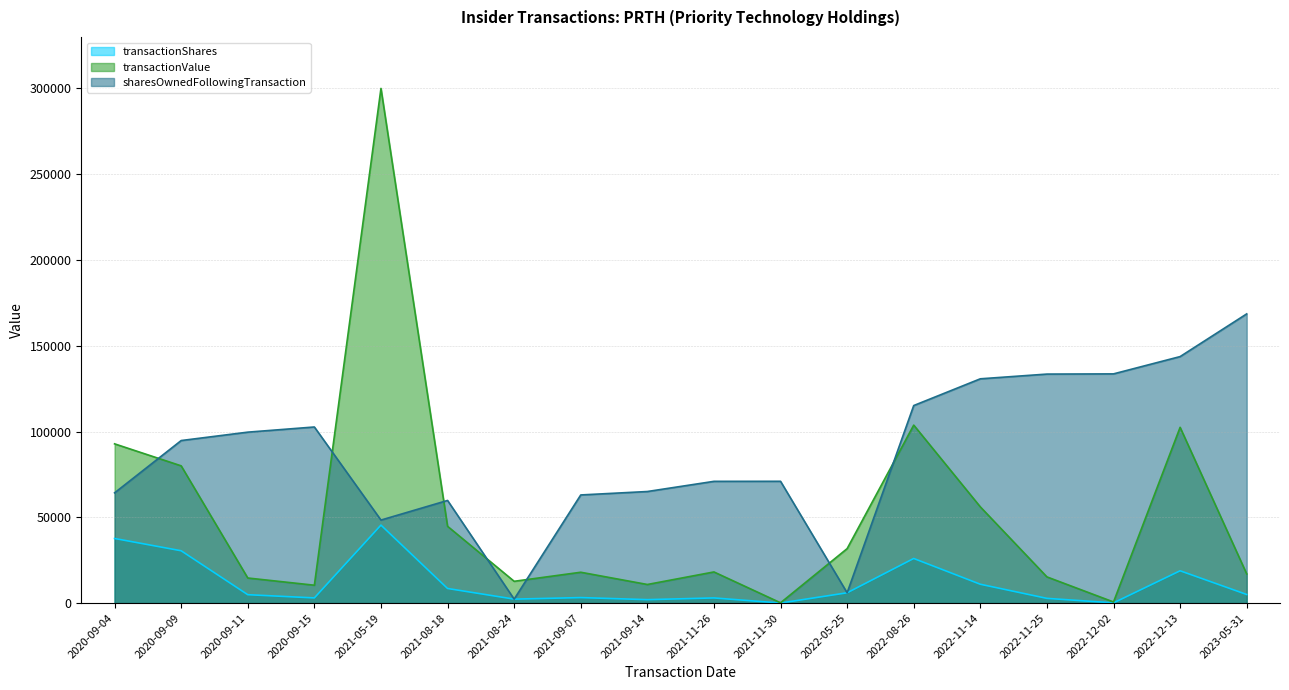

What position from the right is 2021-08-18?

13